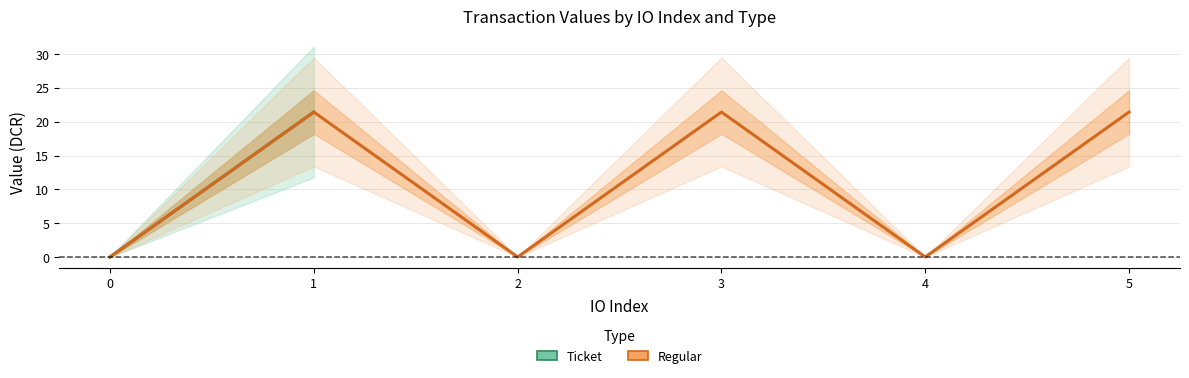

At which label is value_Ticket closest to 10?

1